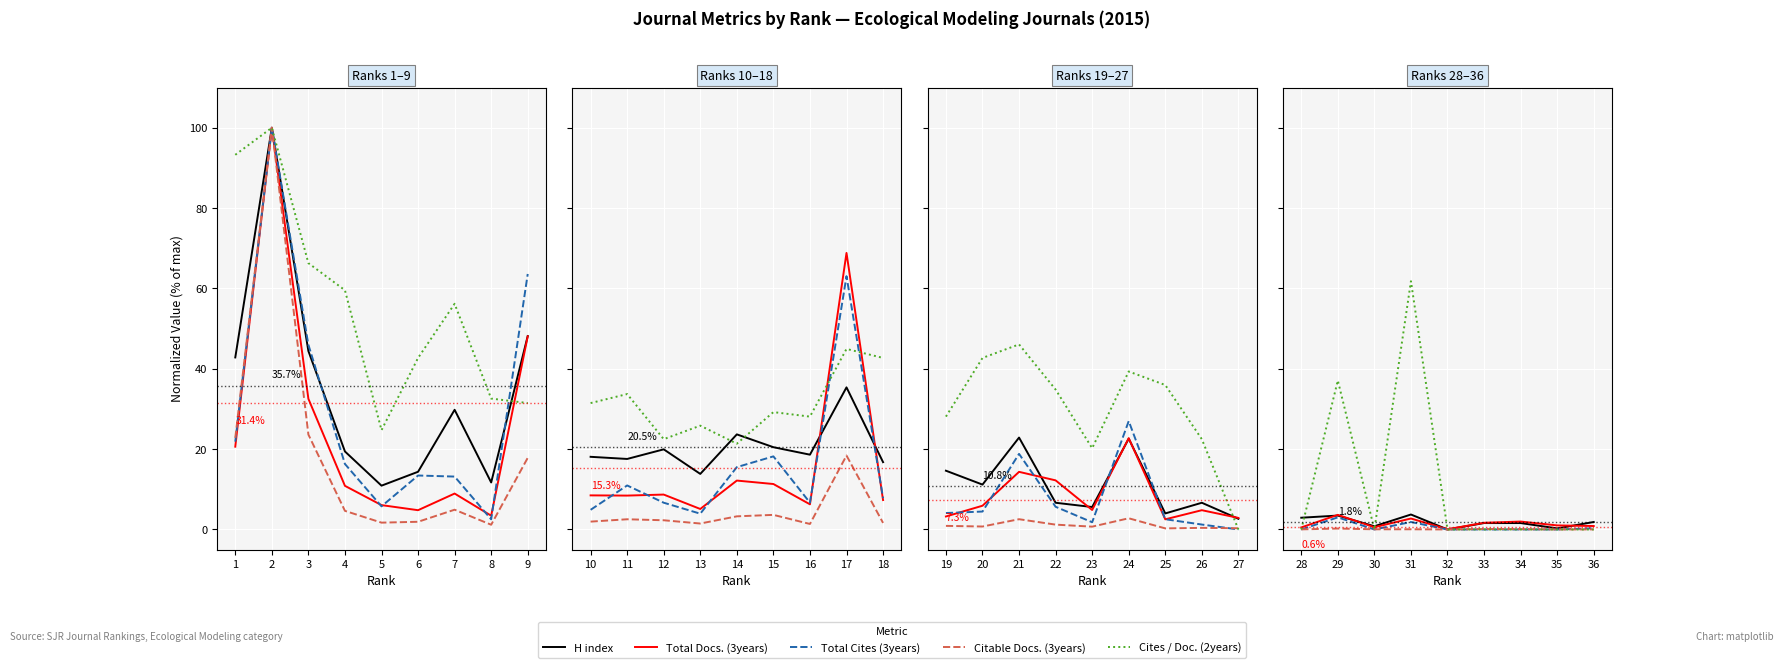

How many series are shown in this chart?

5